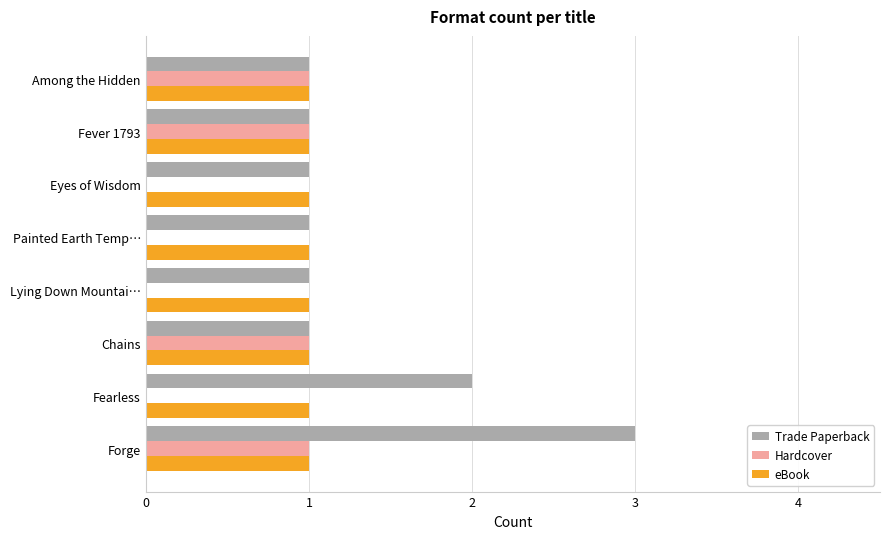

Between Forge and Painted Earth Temp…, which series saw the biggest shift?

Trade Paperback